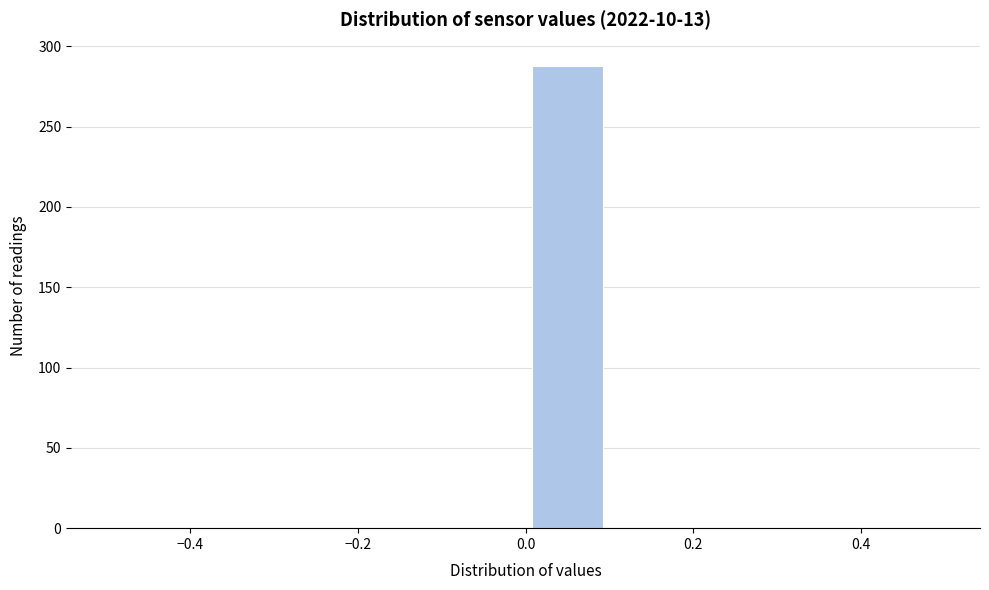

How tall is the bar that spans 0.0 to 0.1 on the x-axis? The values are not printed on the chart, so give them approximately, as read against the axis.

290